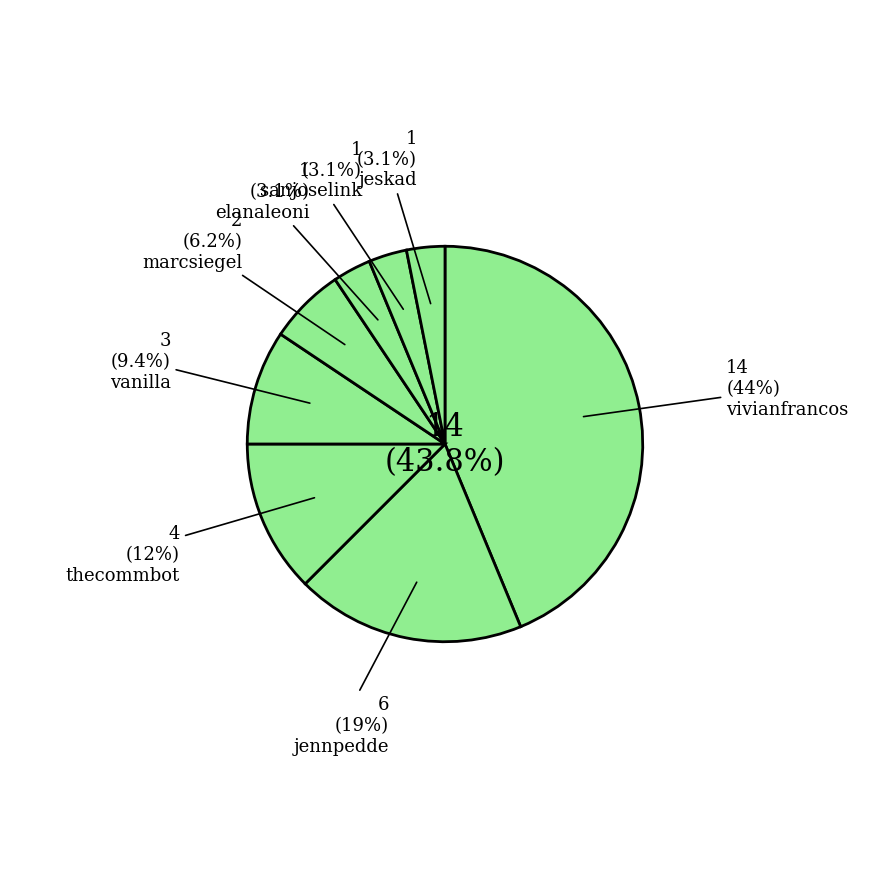

Is it true that marcsiegel is 1% of the pie?

False